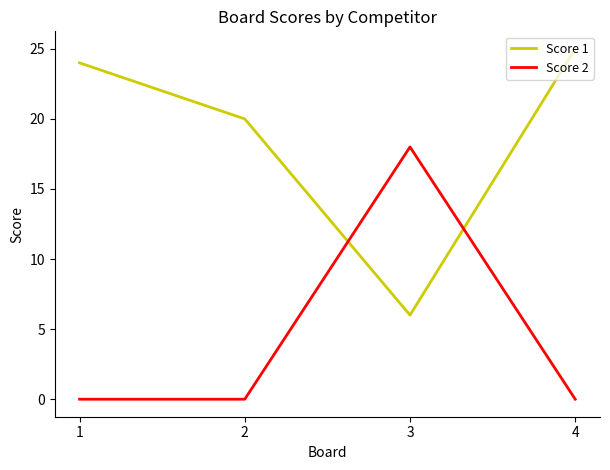

List the series in order of their overall mean, lowest first.

Score 2, Score 1